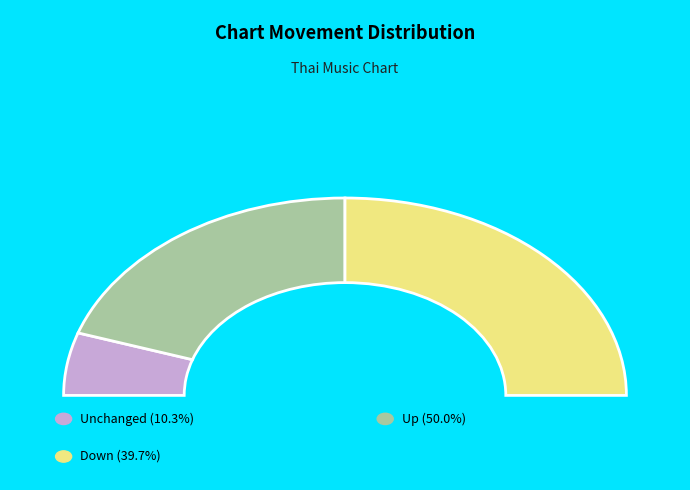

Does any single category account for the majority?

No